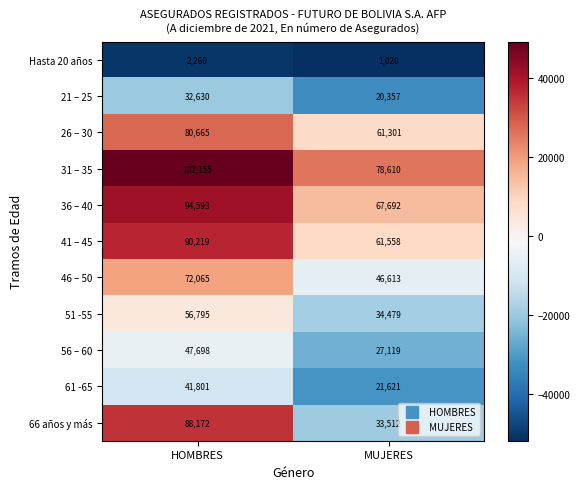

At which label is 36 – 40 closest to 81142?

MUJERES